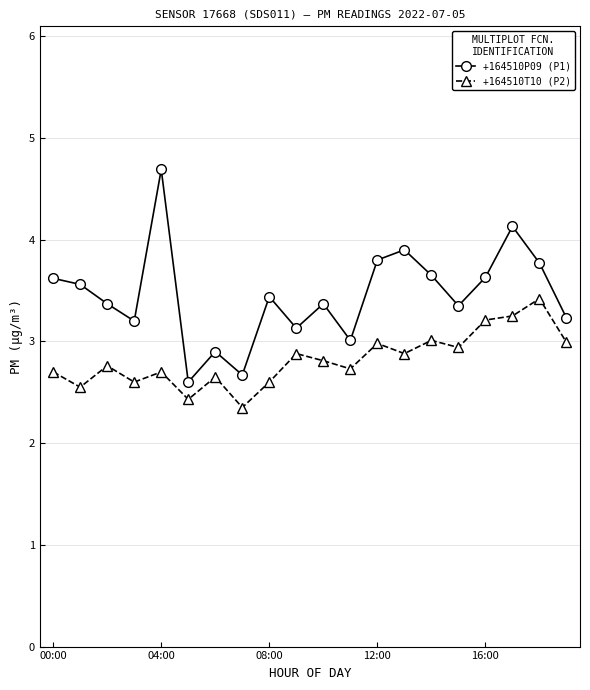

Which series has the largest total across all categories?

+164510P09 (P1)